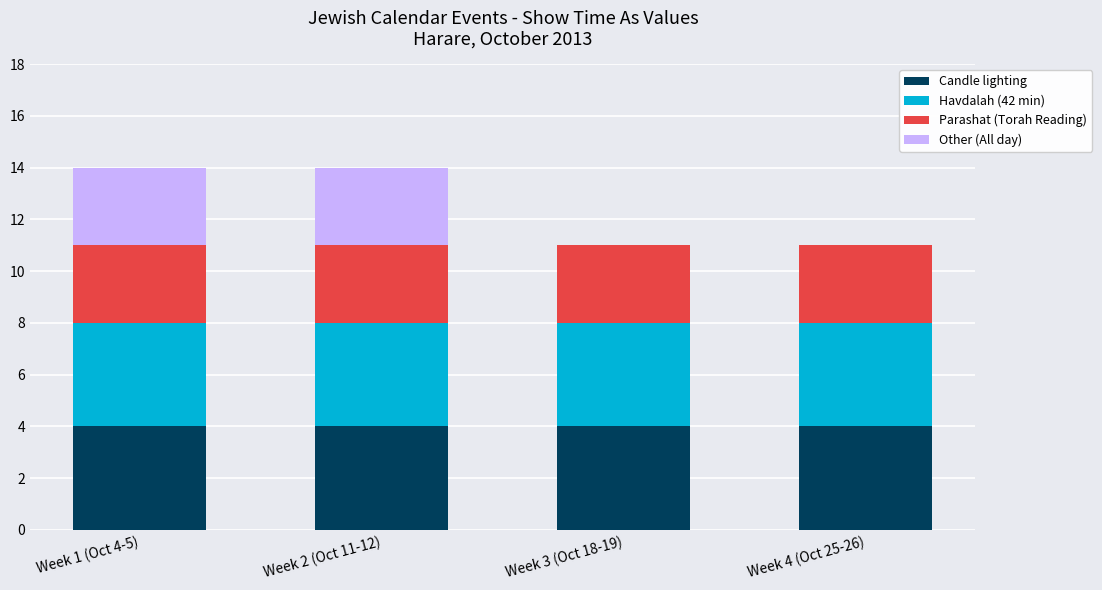

Are the bars horizontal?

No